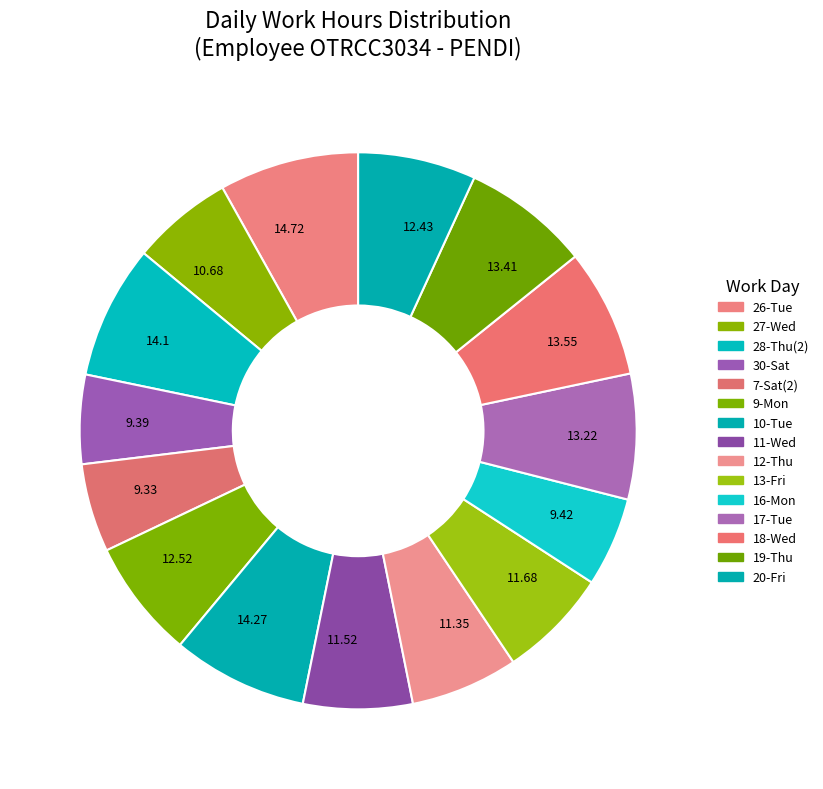

How many slices are in this pie chart?

15